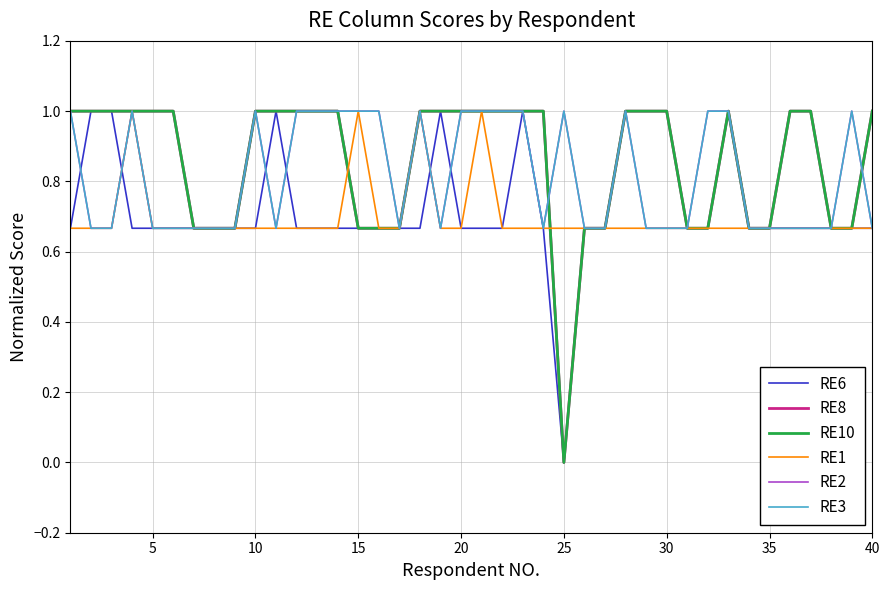

Is this an area chart (filled region under the line)?

No